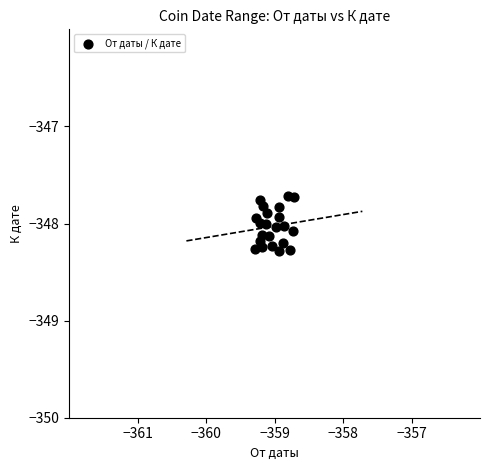

What is the range of X values (max minus min)?

0.6